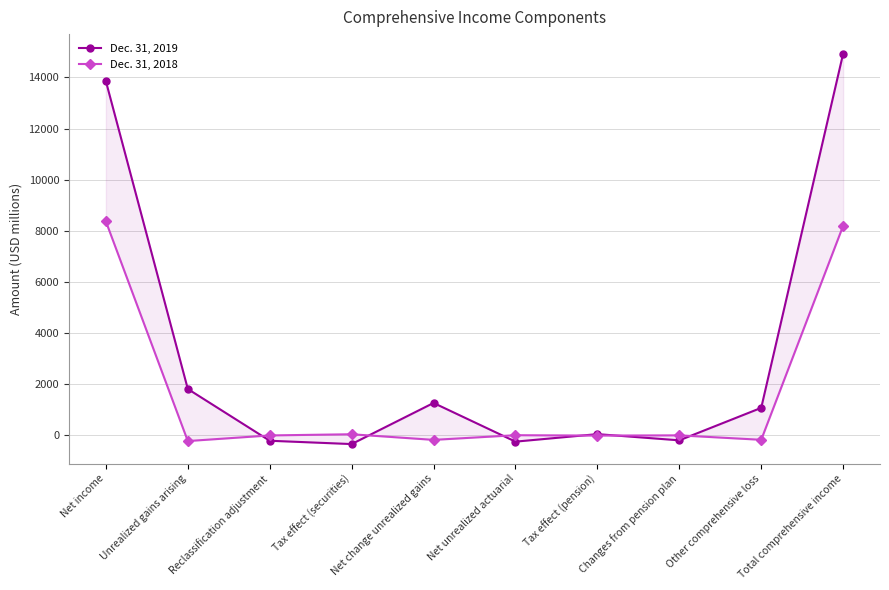

Reading left to right, what are all the values shown in this chart?

Dec. 31, 2019: 13850	1816	-208	-338	1270	-243	51	-192	1078	14928
Dec. 31, 2018: 8367	-220	0	46	-174	9	-6	3	-171	8196